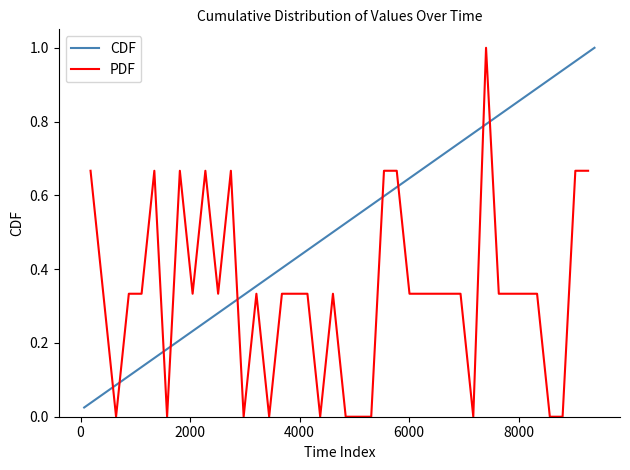

The CDF series shows 1.2 at 32. True or false?

False